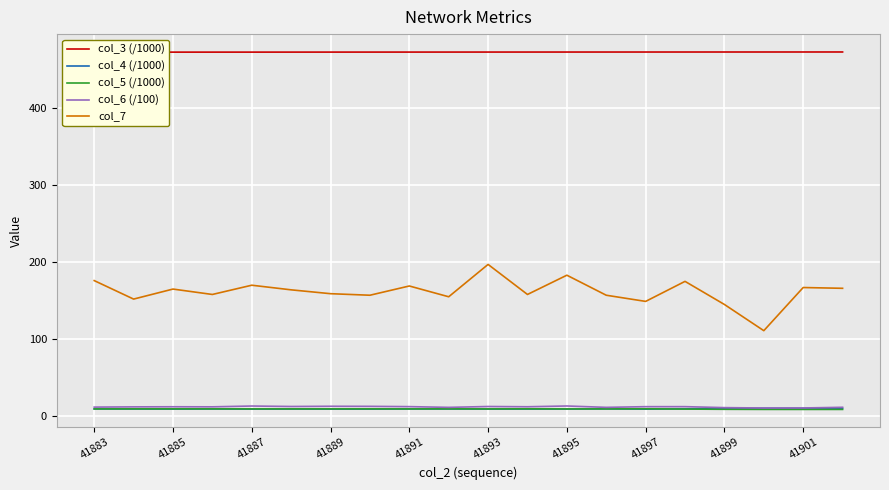

What is the smallest value displayed?

8.8